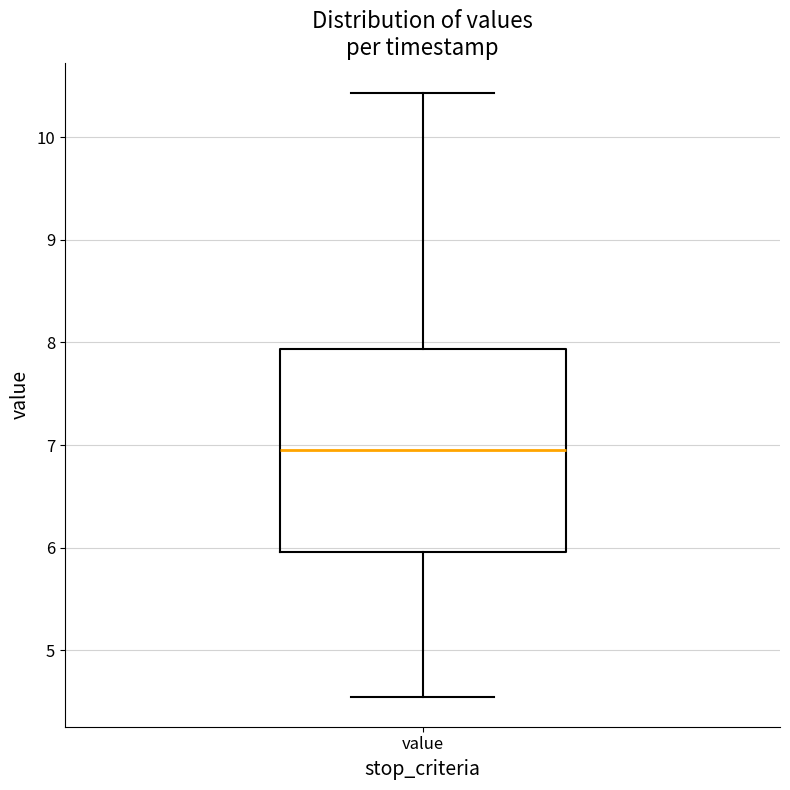

Read this box plot against the y-axis: the position of the median line, the range covered by the box, and the ends of both whiskers. The values are not printed on the chart, so give them approximately, as read against the axis.

median 7.0, box 6.0 to 7.9, whiskers 4.6 to 10.4